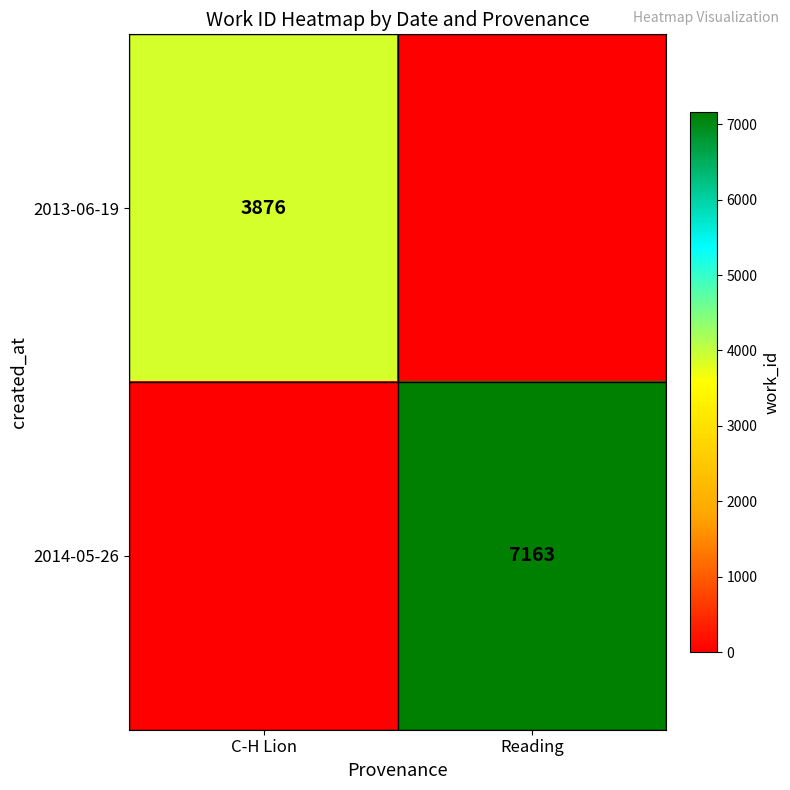

The 2014-05-26 series shows 7163 at Reading. True or false?

True